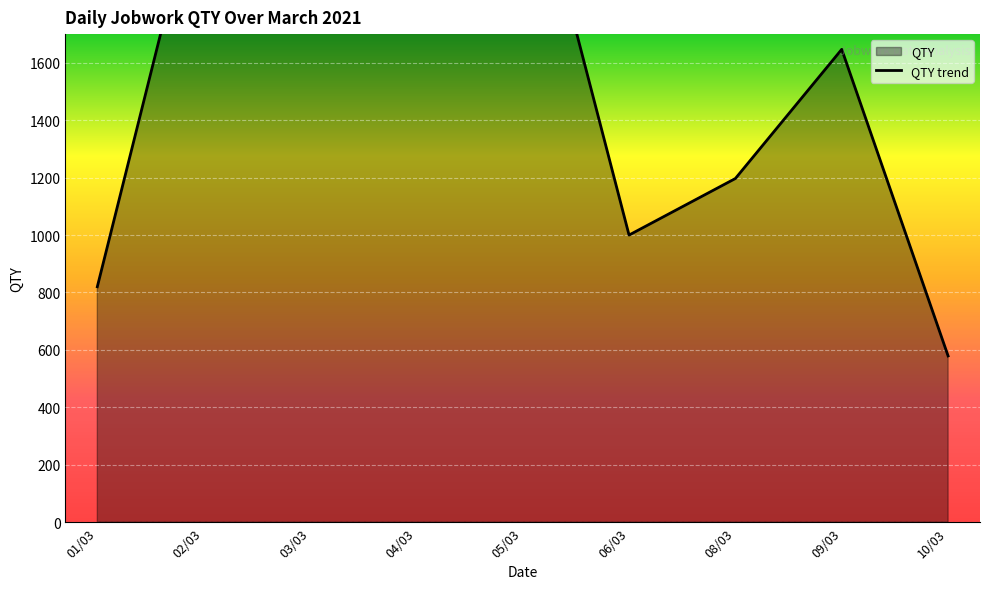

List the labels in order of value, largest first.

03/03, 04/03, 05/03, 02/03, 09/03, 08/03, 06/03, 01/03, 10/03